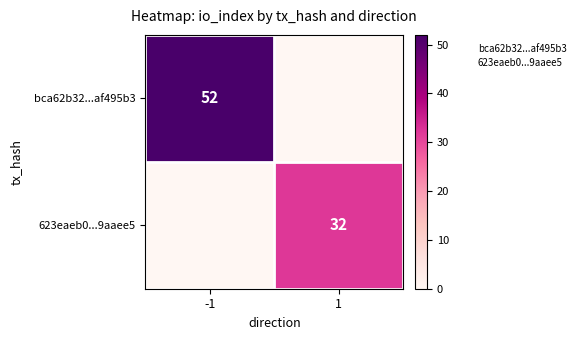

Is it true that bca62b32...af495b3 equals 0 at 1?

True